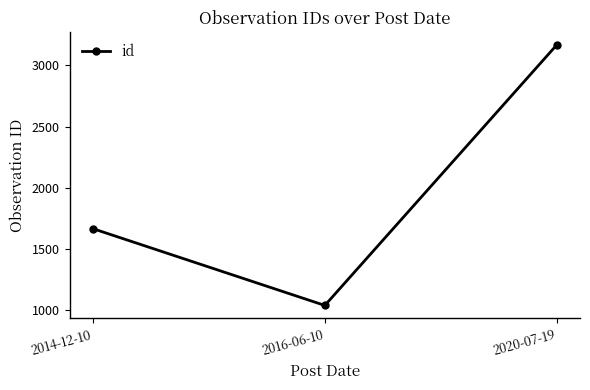

Rank the categories by value from highest to lowest.

2020-07-19, 2014-12-10, 2016-06-10